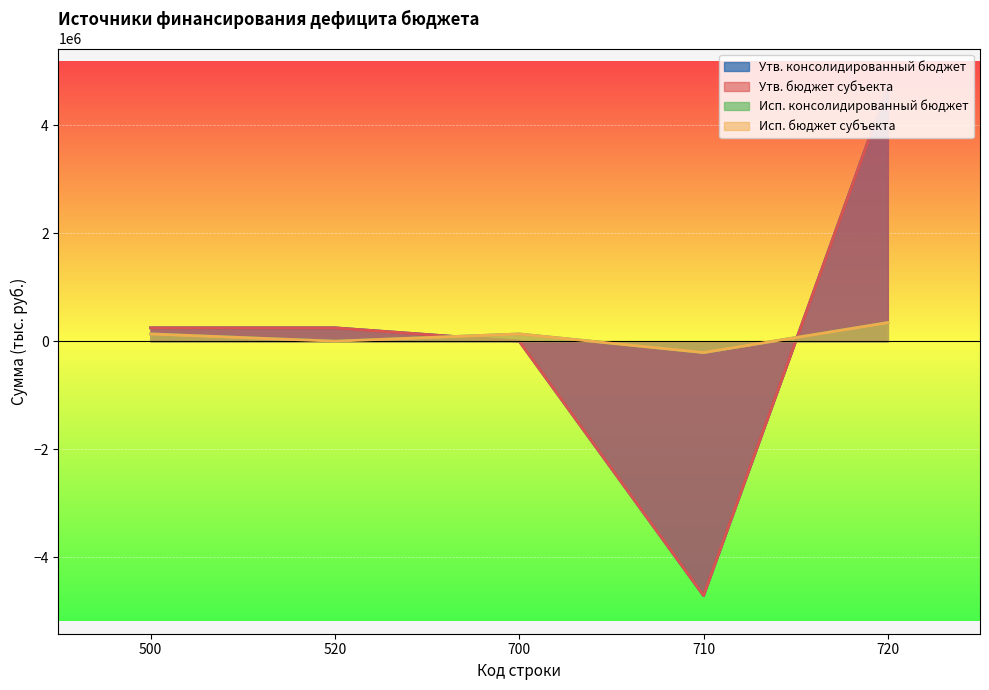

Reading left to right, transcribe all the data shown in this chart.

Утв. консолидированный бюджет: 247600.0	247600.0	0.0	-4713900.0	4713900.0
Утв. бюджет субъекта: 247600.0	247600.0	0.0	-4713900.0	4713900.0
Исп. консолидированный бюджет: 134355.3	0.0	134355.3	-210562.1	344917.4
Исп. бюджет субъекта: 134355.3	0.0	134355.3	-210562.1	344917.4